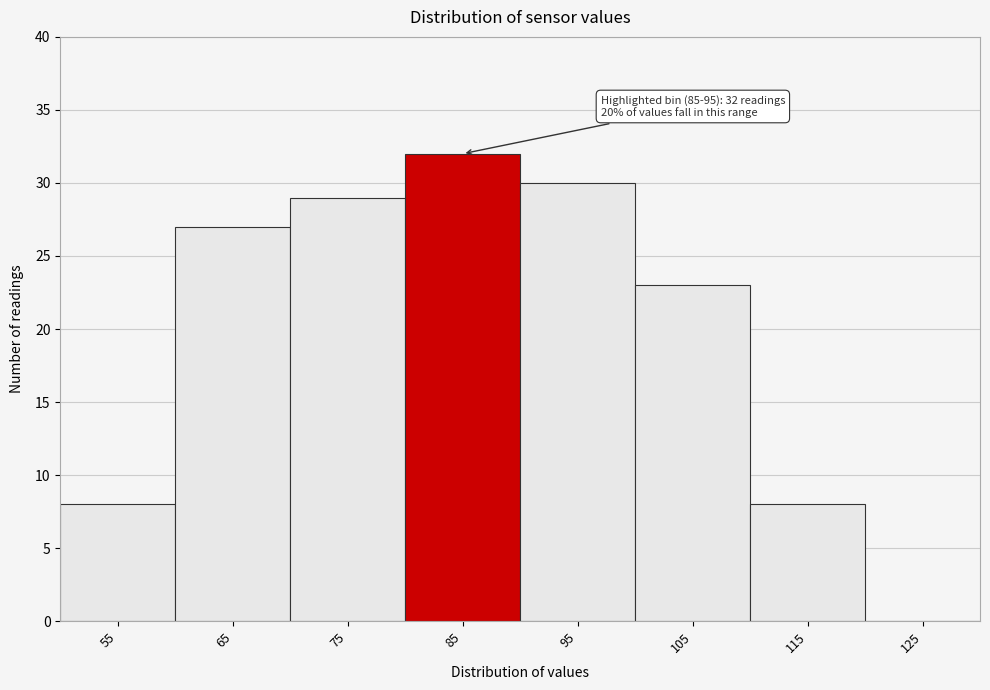

Reading left to right, what are all the values shown in this chart?

55=8	65=27	75=29	85=32	95=30	105=23	115=8	125=0